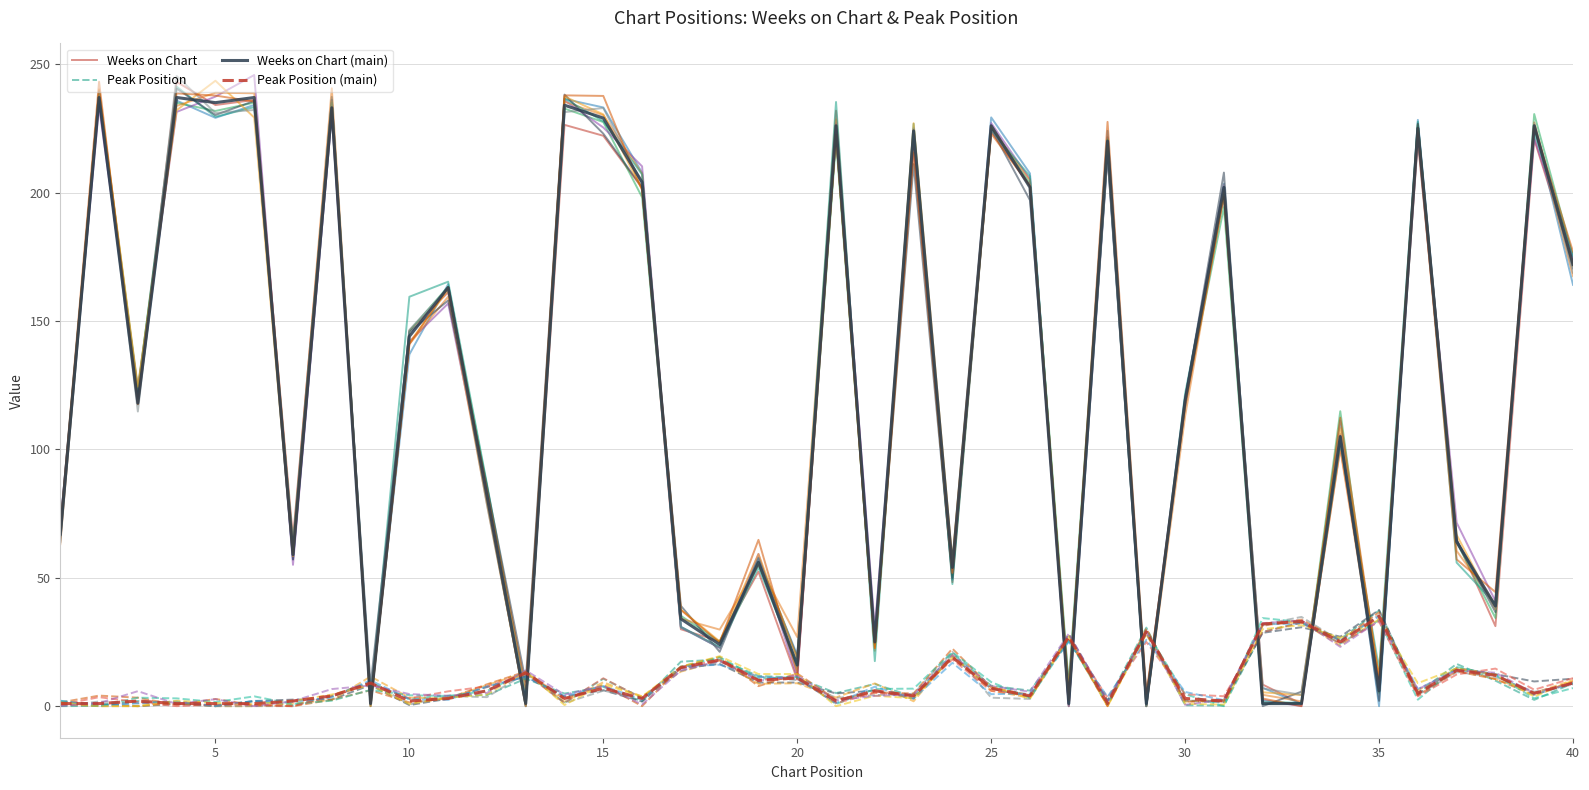

The Peak Position (main) series shows 1.6 at 25. True or false?

False